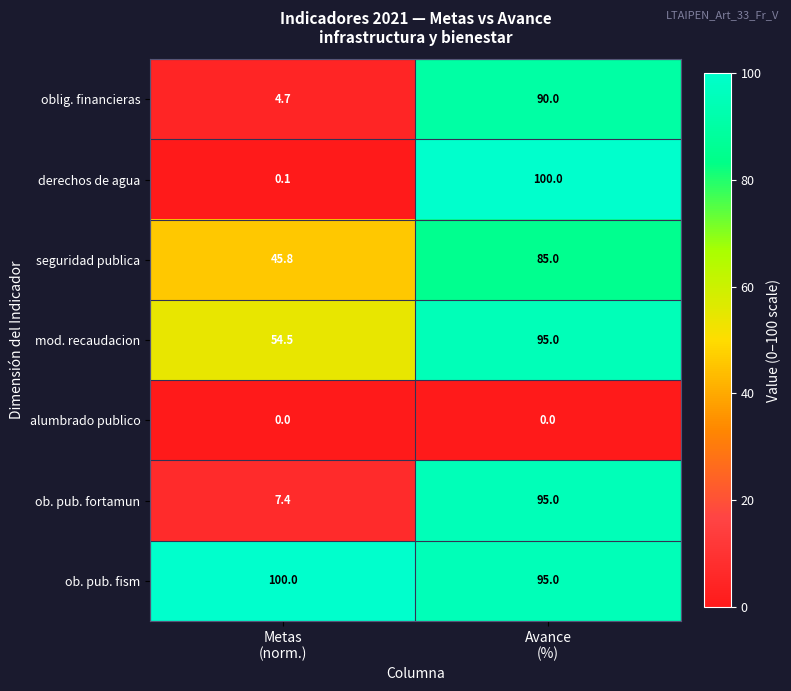

What is the average value of the oblig. financieras series?

47.4